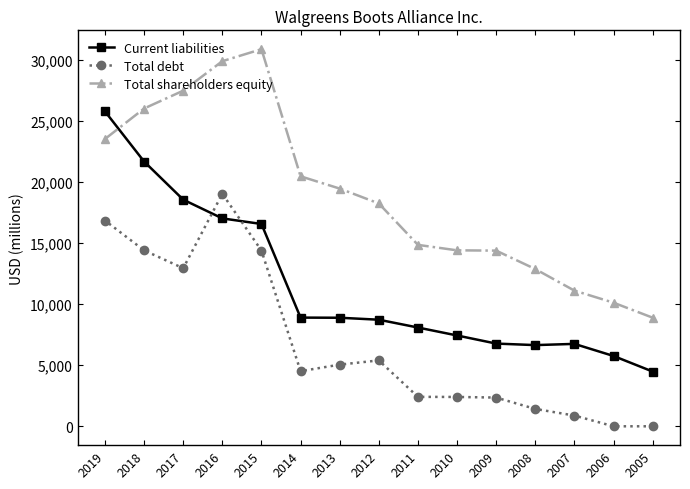

Reading left to right, list all the values displayed in this chart.

Current liabilities: 2005=4481	2006=5755	2007=6744	2008=6644	2009=6769	2010=7433	2011=8083	2012=8722	2013=8883	2014=8895	2015=16557	2016=17013	2017=18547	2018=21667	2019=25769
Total debt: 2005=0	2006=0	2007=879	2008=1420	2009=2351	2010=2401	2011=2409	2012=5392	2013=5047	2014=4510	2015=14383	2016=19028	2017=12935	2018=14397	2019=16836
Total shareholders equity: 2005=8890	2006=10116	2007=11104	2008=12869	2009=14376	2010=14400	2011=14847	2012=18236	2013=19454	2014=20457	2015=30861	2016=29880	2017=27466	2018=26007	2019=23512